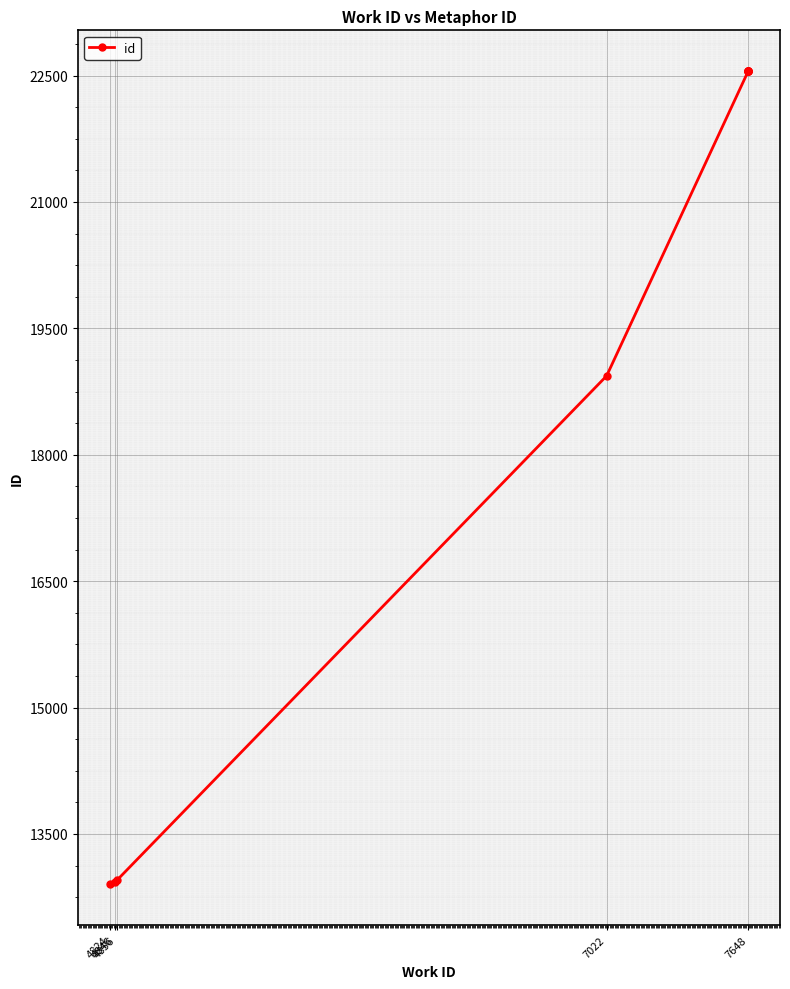

Approximately how many times larger is the value at 7022 compared to 4846?

1.5